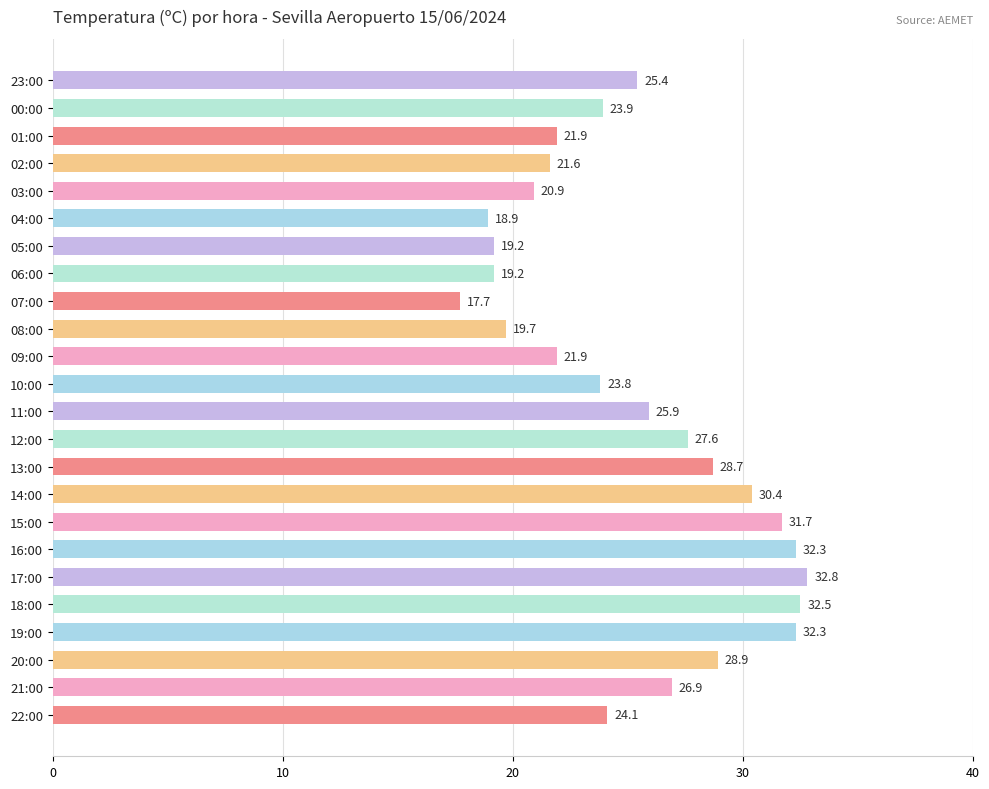

How many data points are less than 25?

12